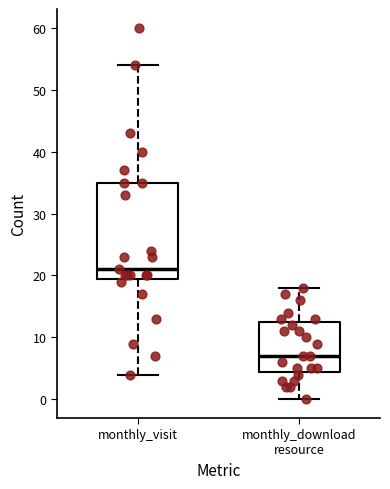

Reading left to right, read every box against the y-axis: the position of its median line, the range the box covers, and the ends of its whiskers. The values are not printed on the chart, so give them approximately, as read against the axis.

monthly_visit: median 21, box 20 to 35, whiskers 4 to 54
monthly_download resource: median 7, box 5 to 13, whiskers 0 to 18